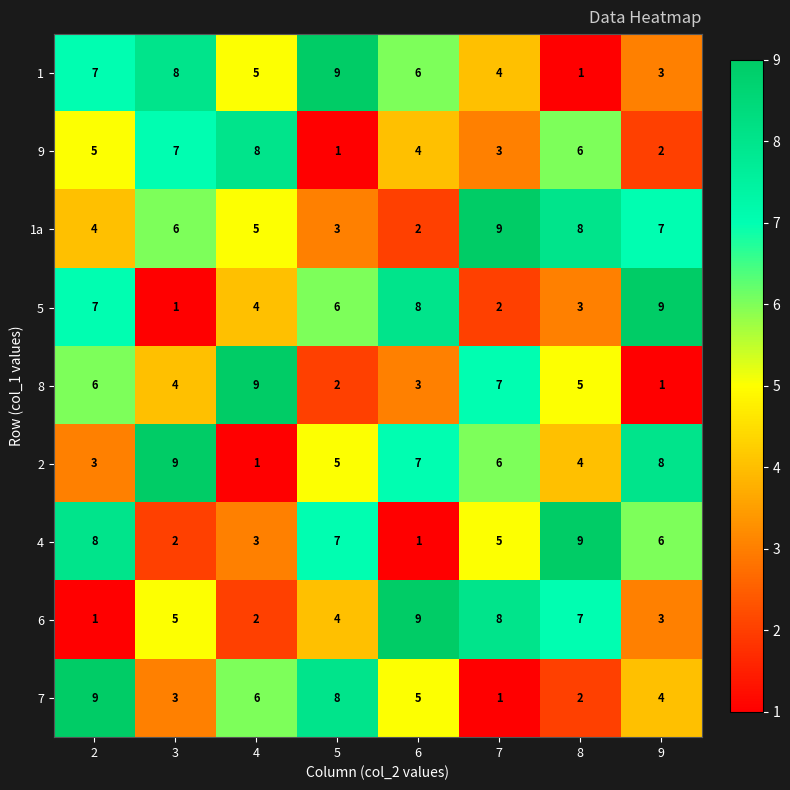

What is the total value across all series at 7?

45